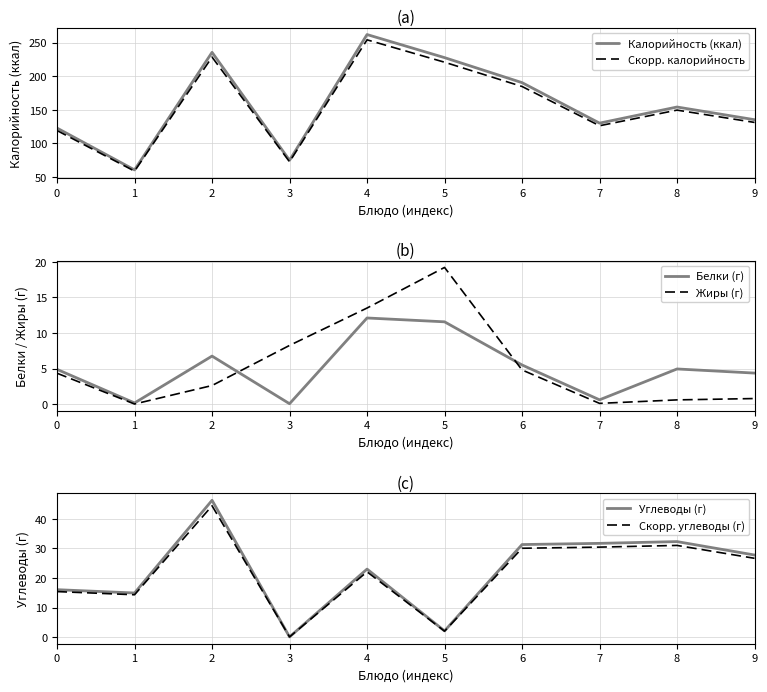

In Калорийность (ккал), how many points are higher than both neighbors (excluding endpoints)?

3